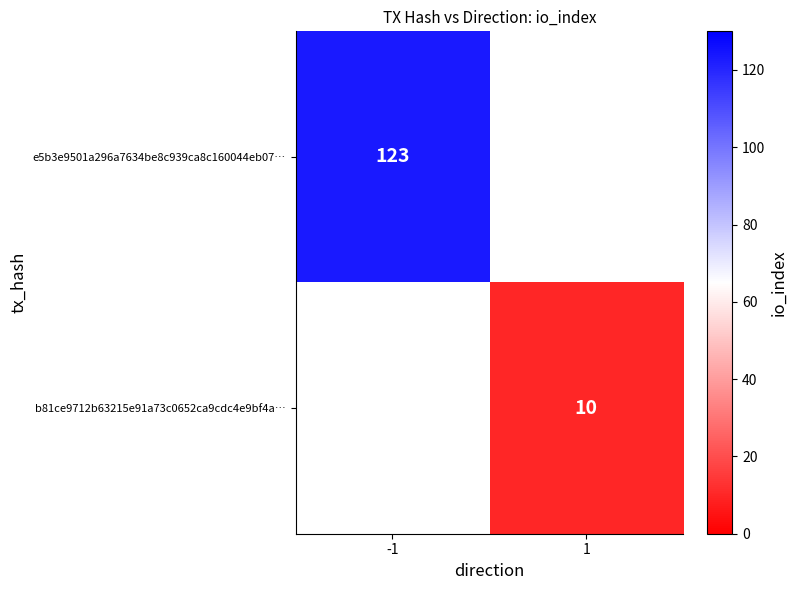

The value of b81ce9712b63215e91a73c0652ca9cdc4e9bf4a… at 1 is 2.1. True or false?

False